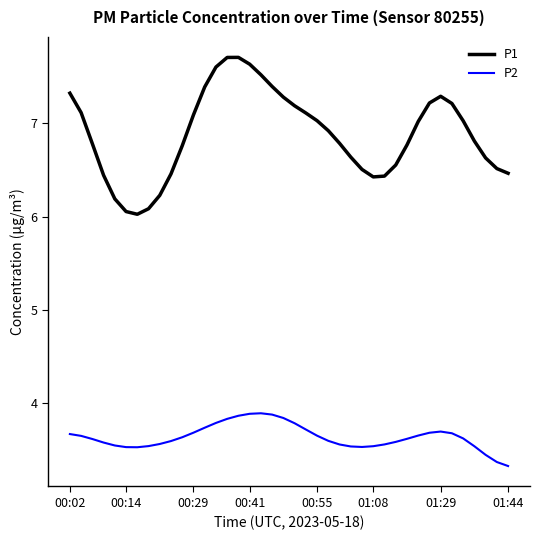

True or false: P2 and P1 intersect in this chart.

False